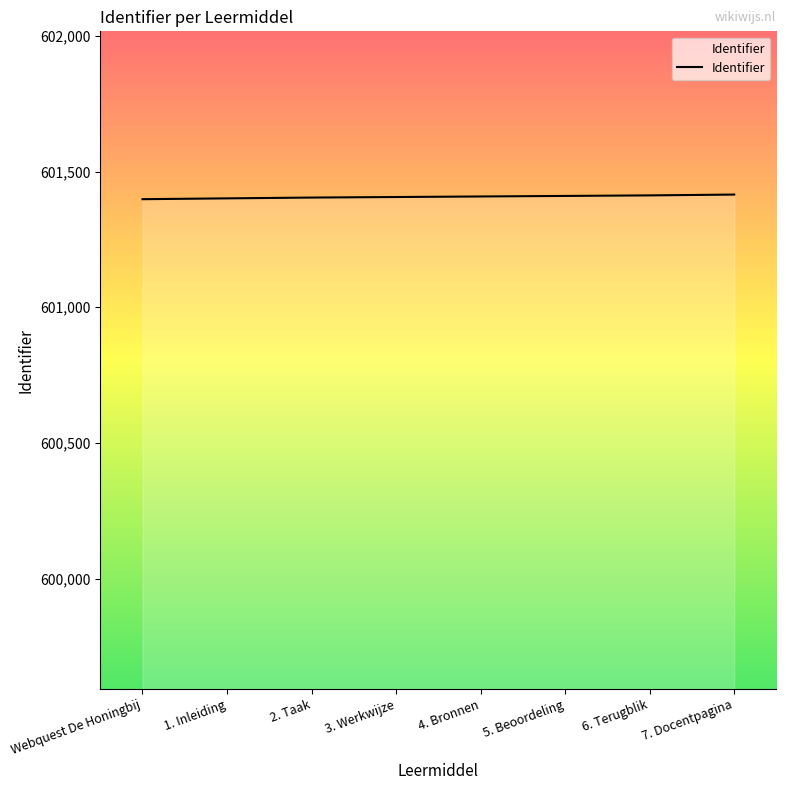

What is the approximate value at 4. Bronnen, to the nearest 5?

601410